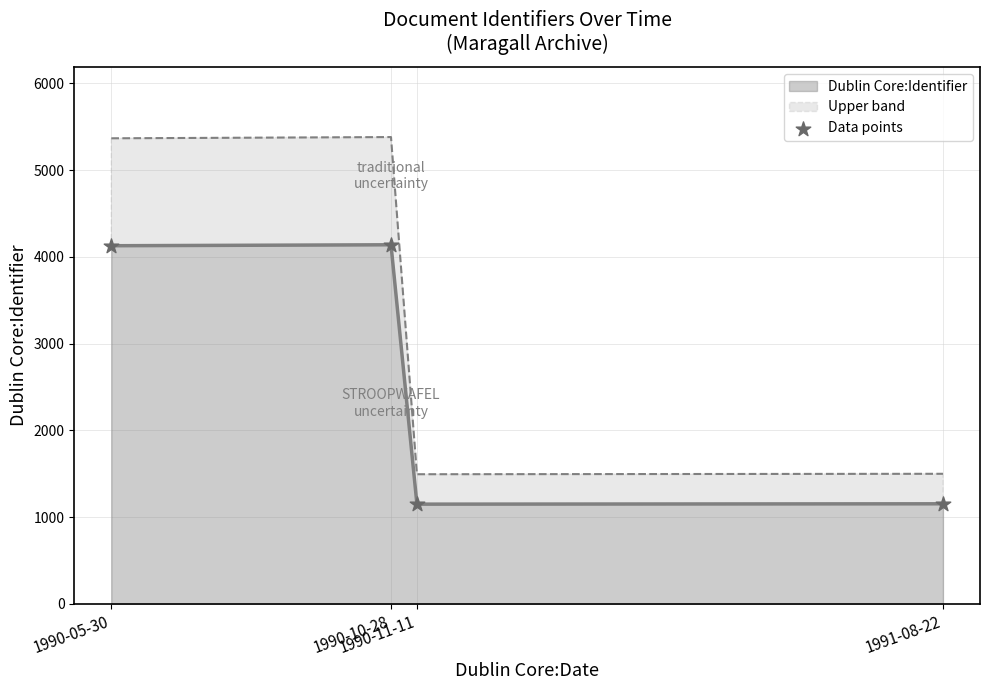

Between 1991-08-22 and 1990-05-30, which is larger?

1990-05-30